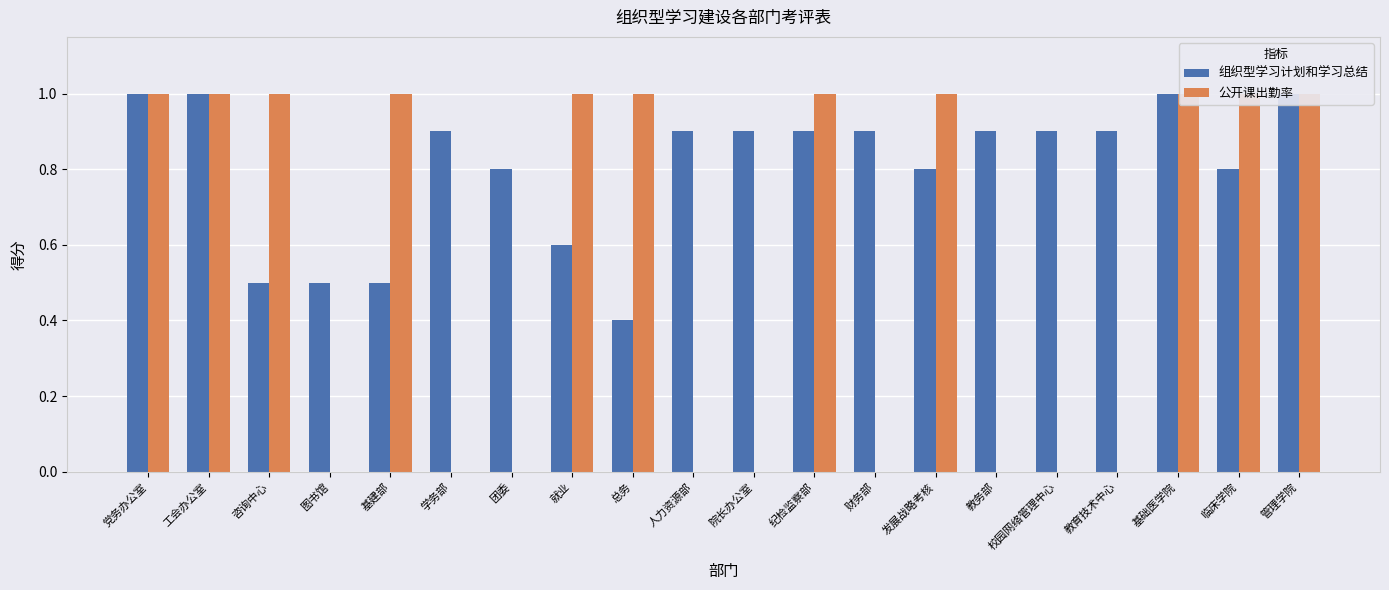

Between 院长办公室 and 管理学院, which is larger?

管理学院